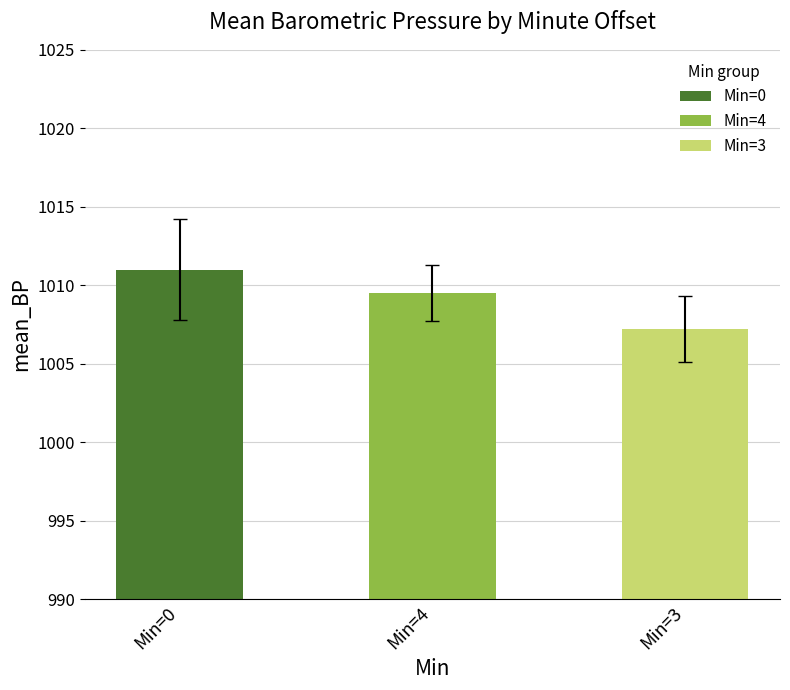

Is it true that mean_BP equals 1329.1 at Min=3?

False